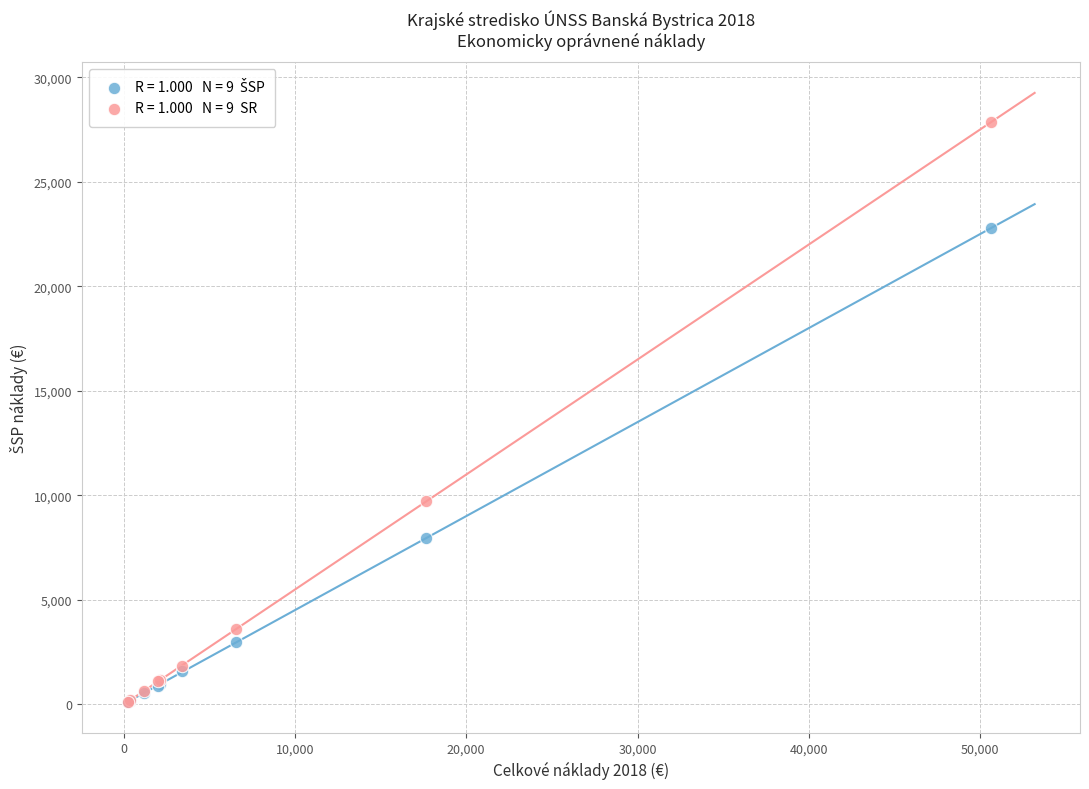

Across all series, what Y value is closest to 13990?

9719.1